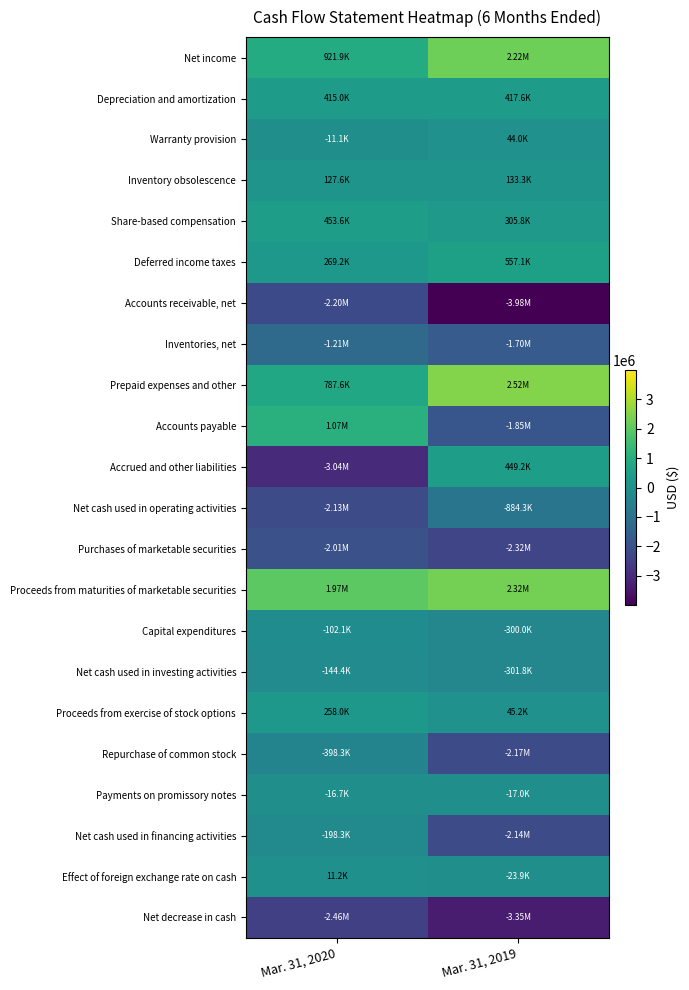

Between Mar. 31, 2019 and Mar. 31, 2020, which is larger?

Mar. 31, 2019